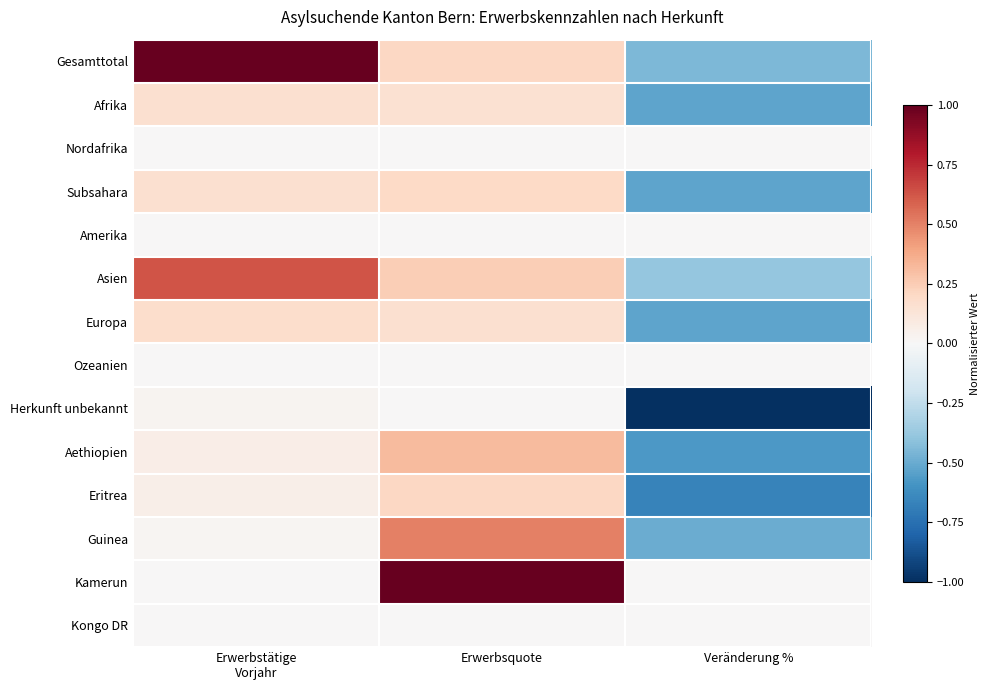

Which series has the widest spread of values?

Gesamttotal